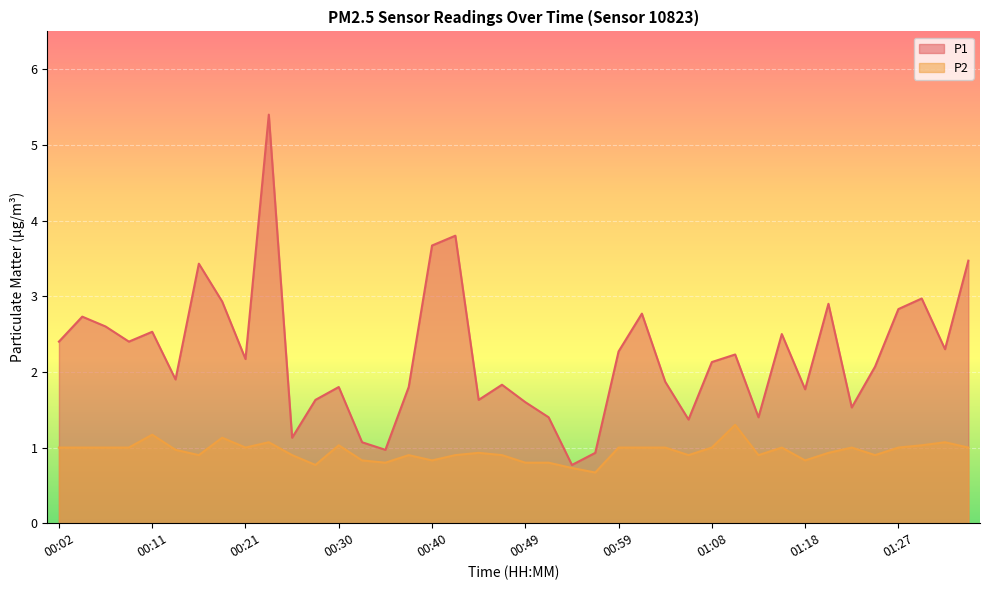

What is the difference between the P1 values at 00:02 and 01:20?

0.5